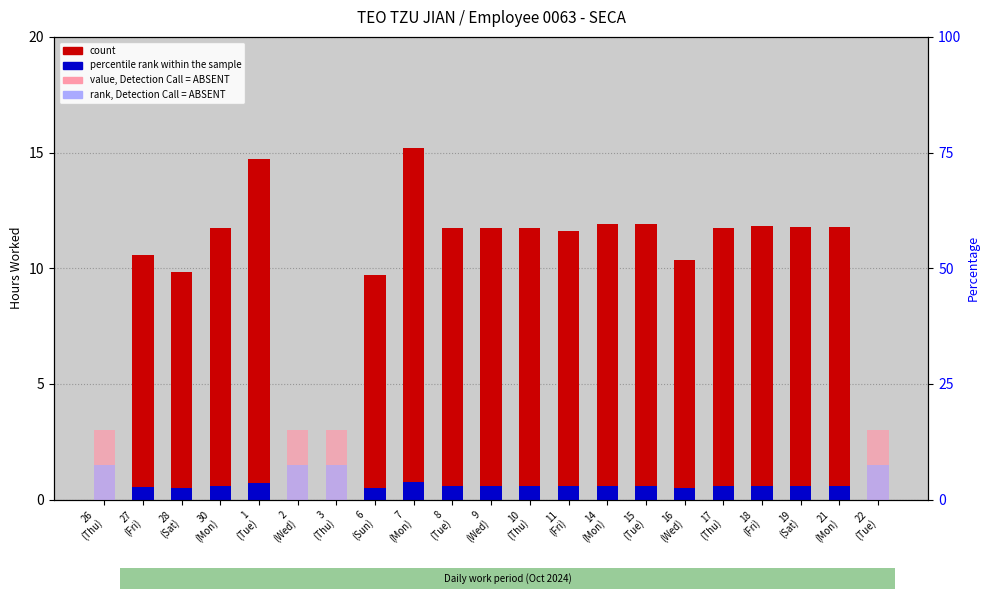

What is the label of the 11th bar from the left?

9
(Wed)